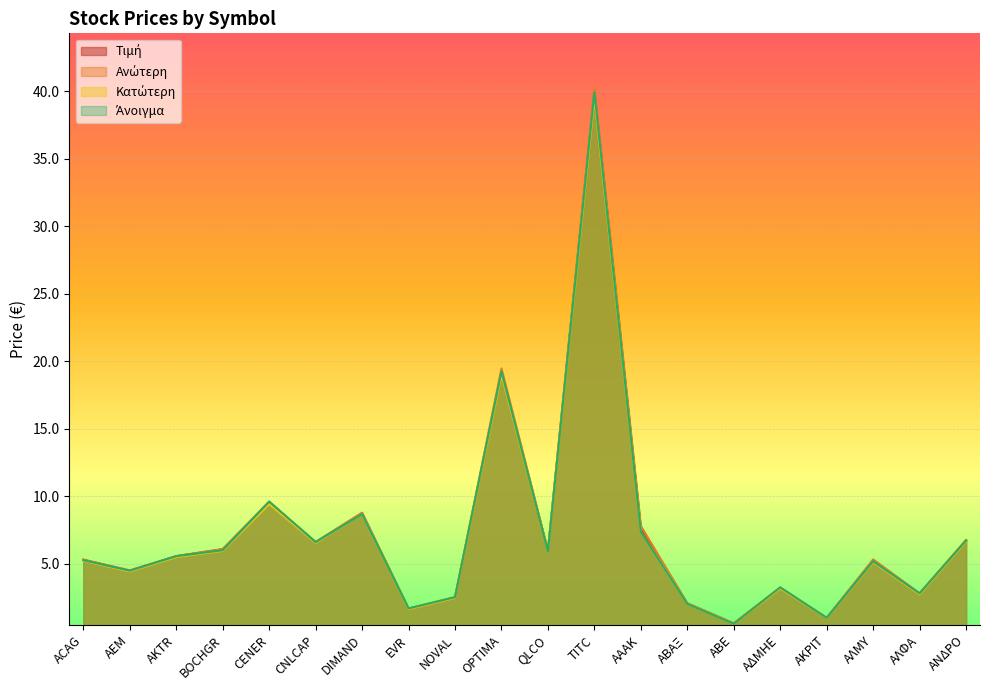

What position from the right is EVR?

13